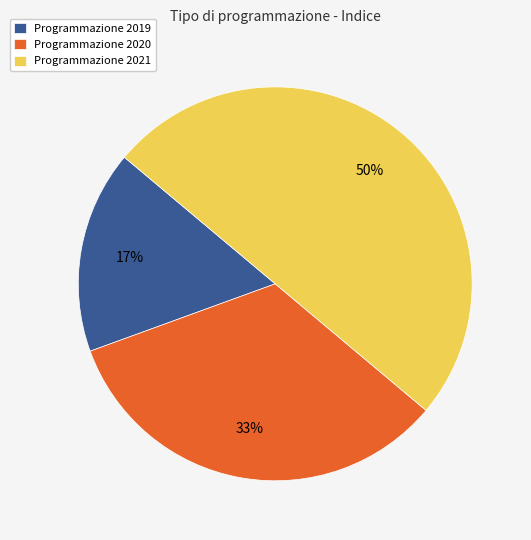

What is the smallest slice in the pie chart?

Programmazione 2019